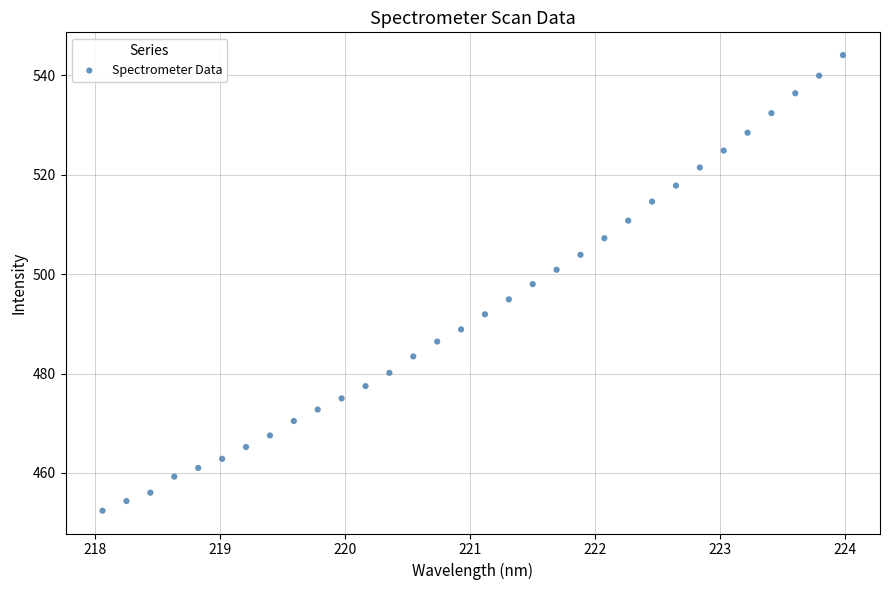

What is the range of X values (max minus min)?

5.9